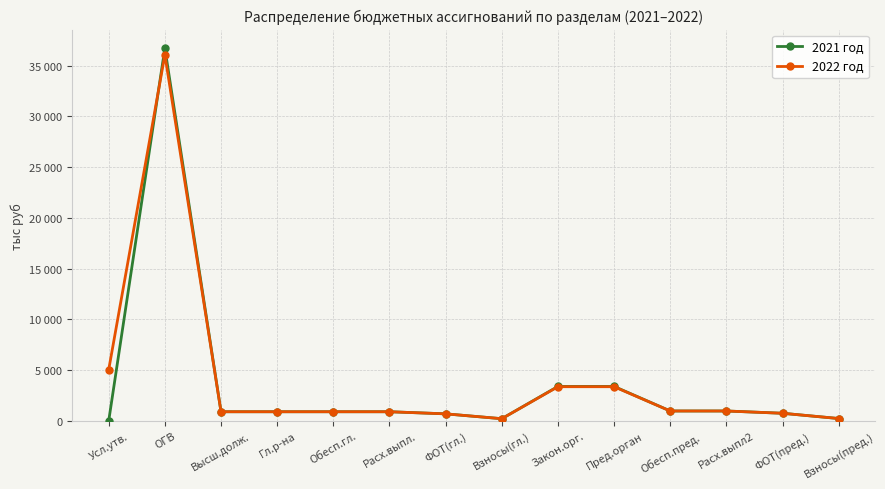

What are all the series names shown in the legend?

2021 год, 2022 год